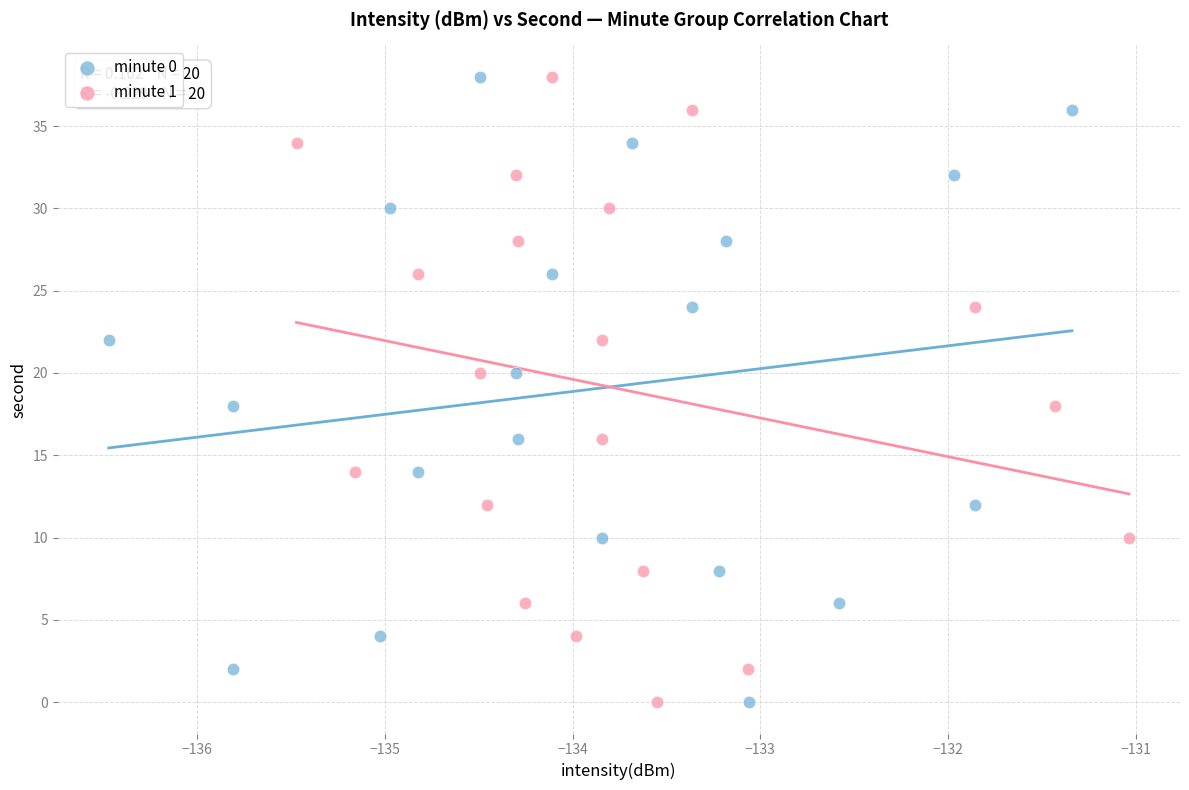

What are all the series names shown in the legend?

minute 0, minute 1